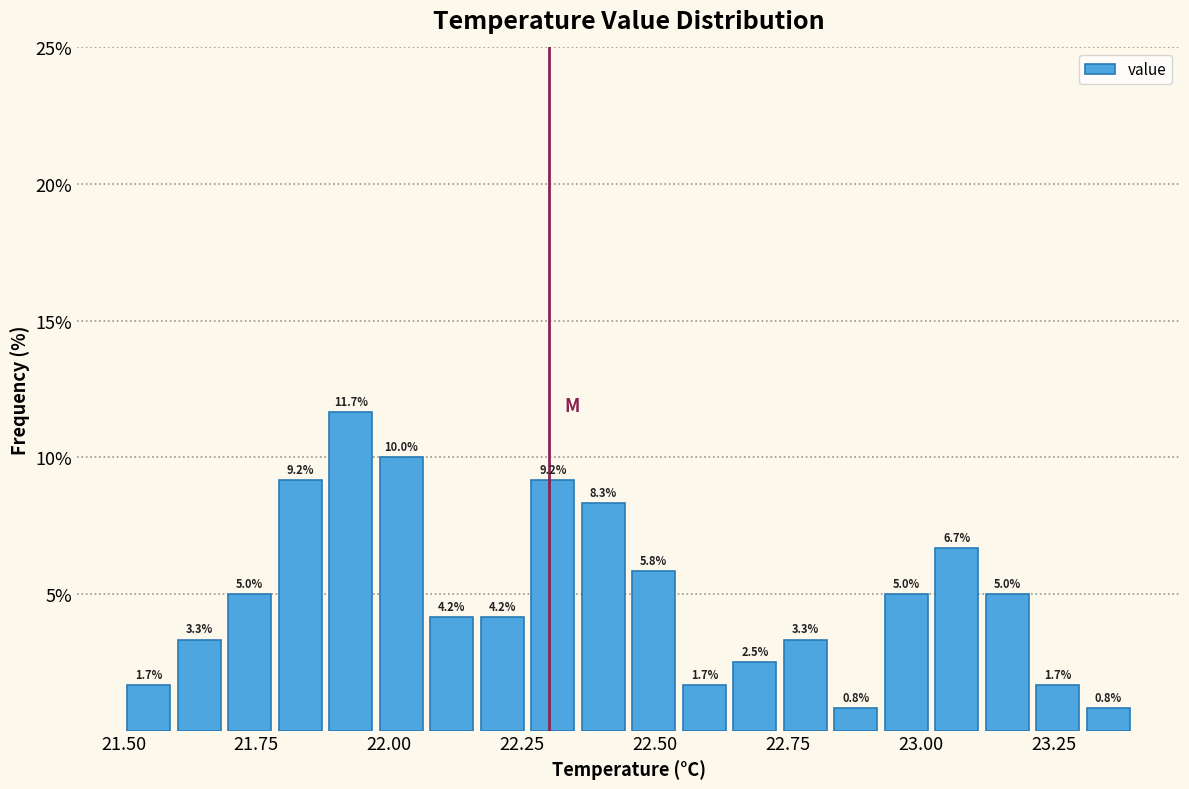

Around what value on the x-axis is the tallest bar? Give the approximate position of its centre, as read against the axis.

21.95